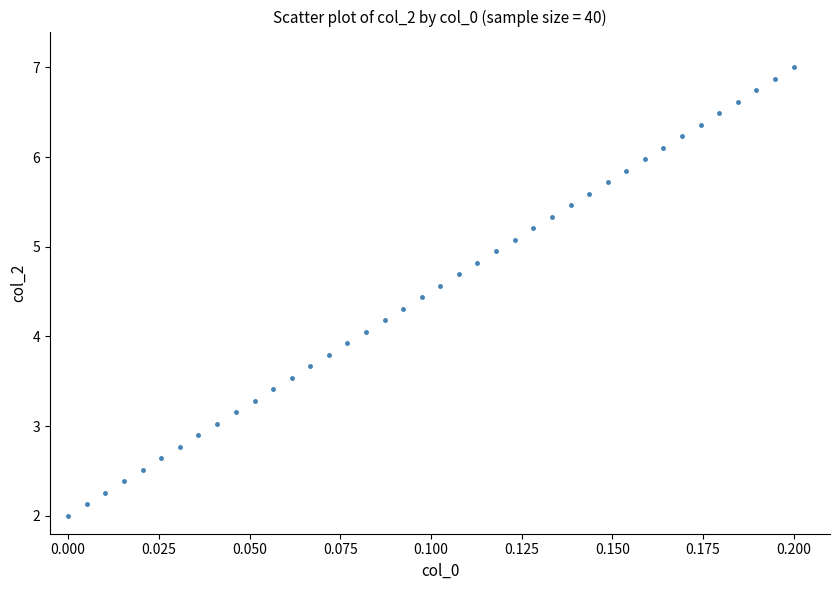

What is the range of Y values (max minus min)?

5.0